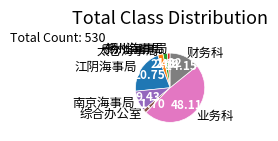

Which category has the biggest portion of the pie?

业务科